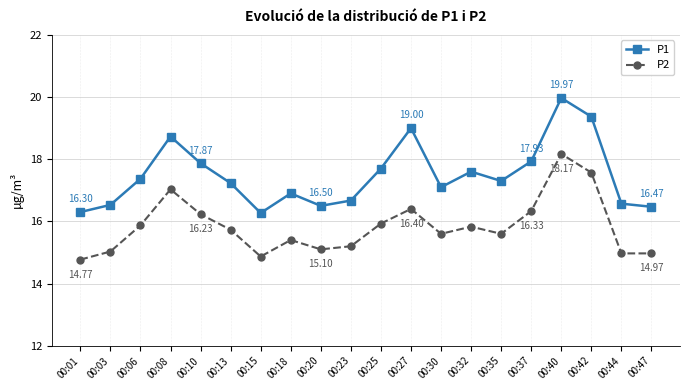

At which category does P2 reach its first local peak?

00:08